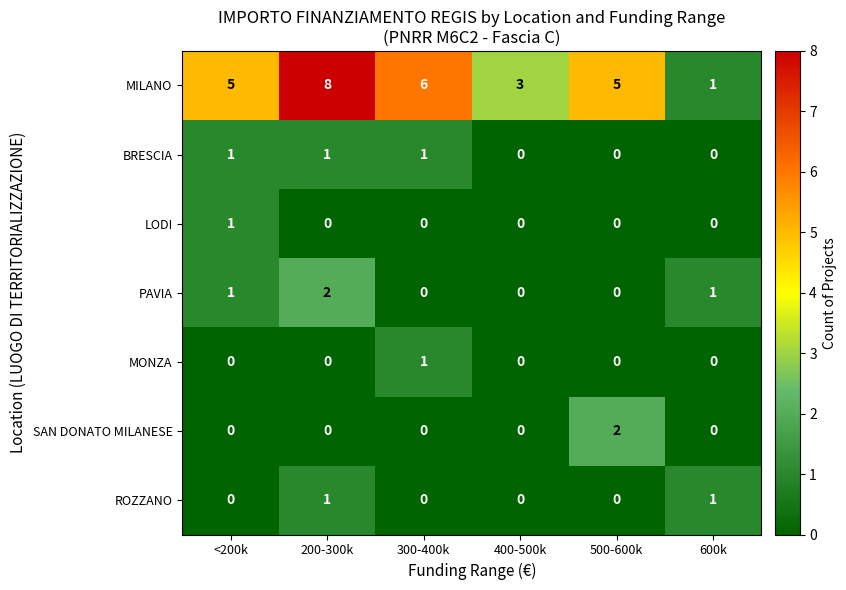

The value of ROZZANO at <200k is -1. True or false?

False